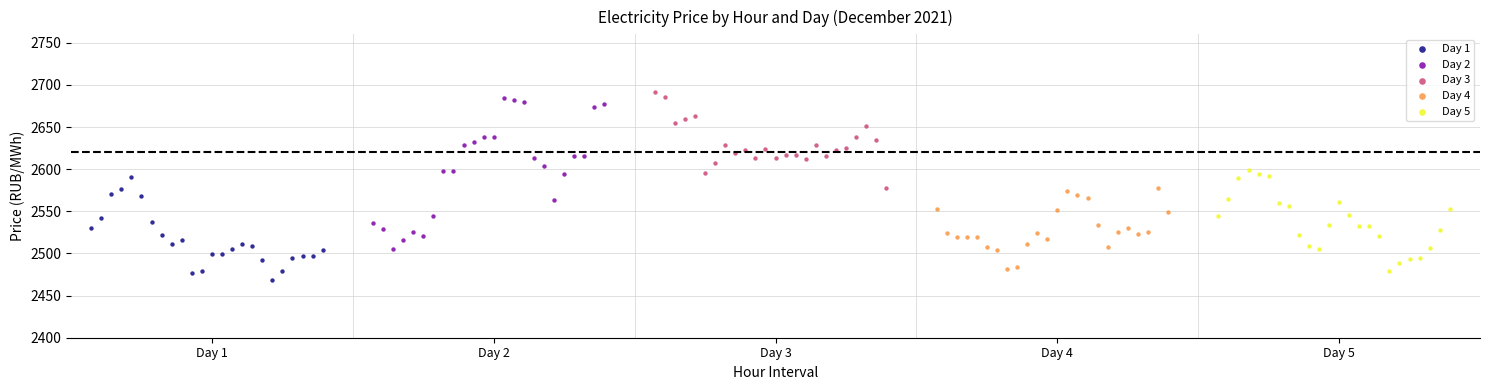

Which series contains the highest Y value?

Day 3